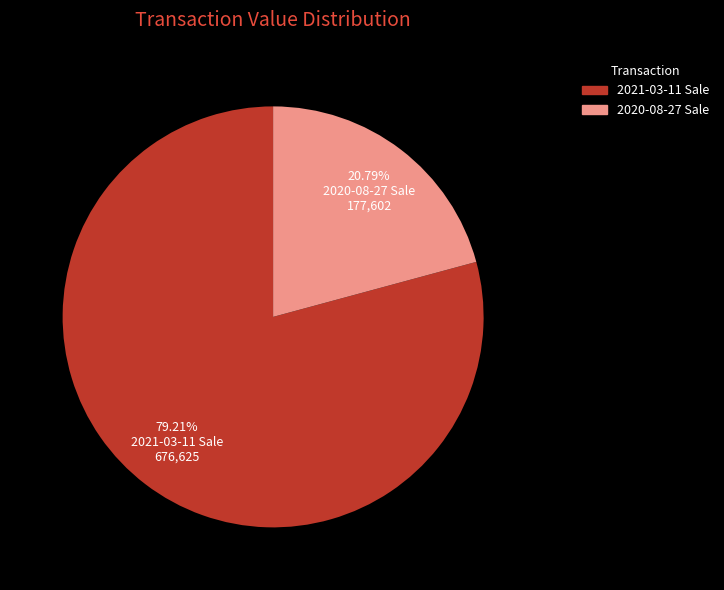

Is there a majority slice in this chart?

Yes